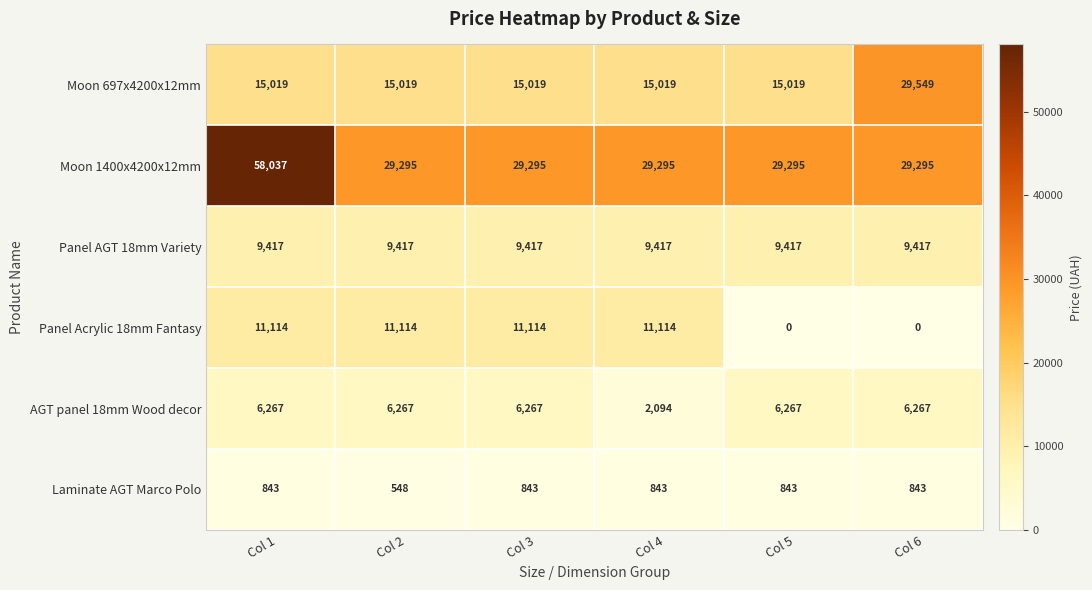

At which category is the sum across all series the highest?

Col 1